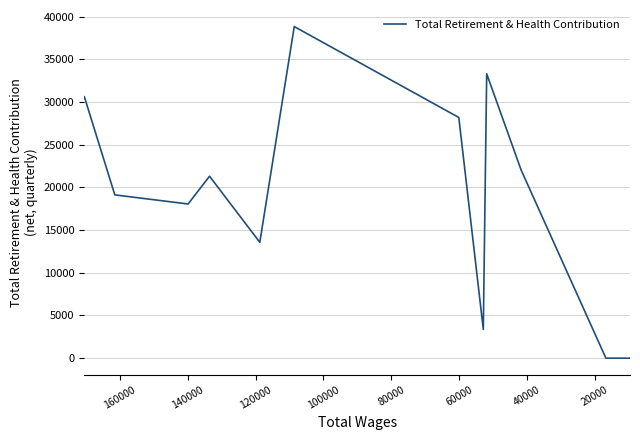

How many lines are shown in the chart?

1